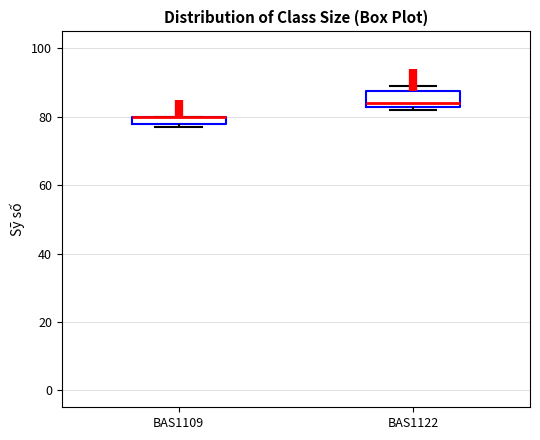

Where is the lower edge of the box for BAS1122 on the y-axis? The values are not printed on the chart, so give them approximately, as read against the axis.

84